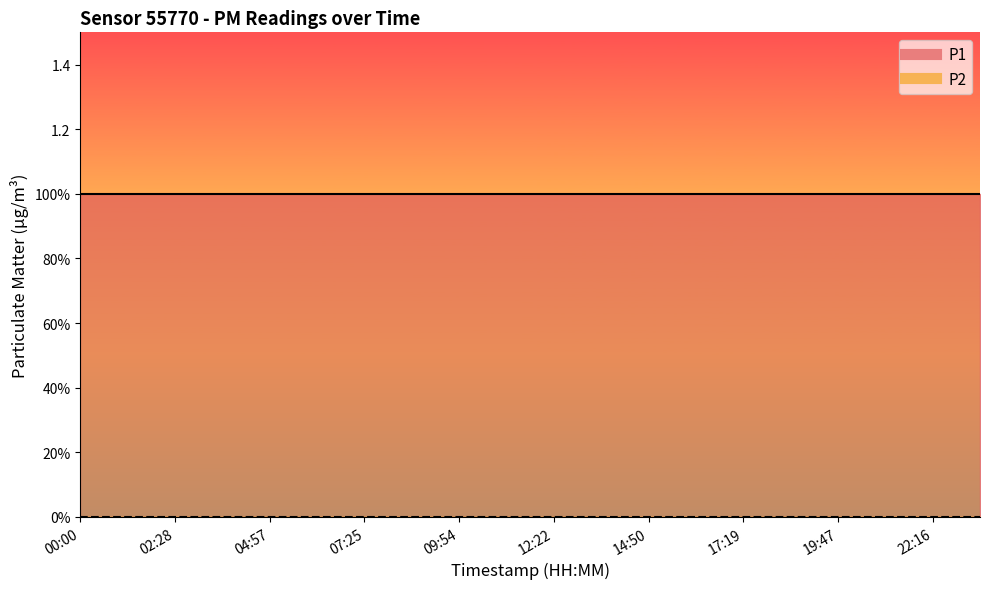

The P1 series shows 2 at 01:14. True or false?

False